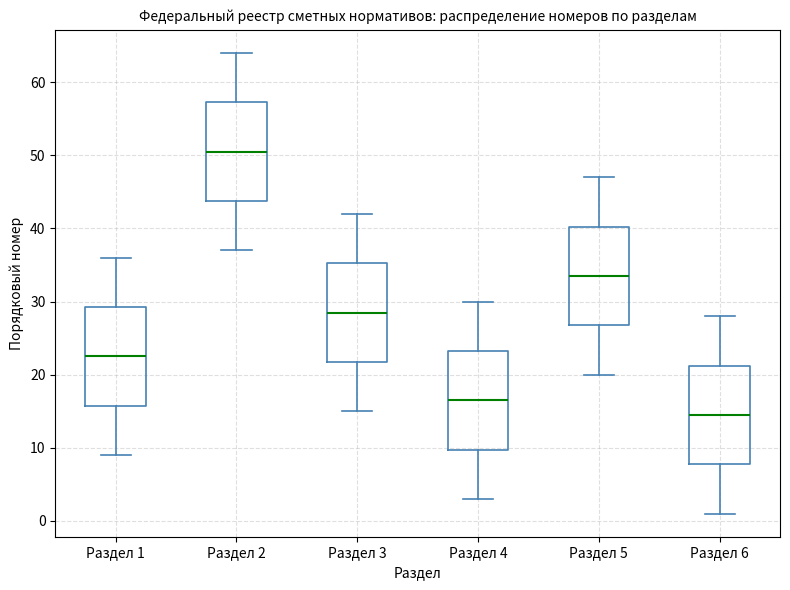

Reading left to right, read every box against the y-axis: the position of its median line, the range the box covers, and the ends of its whiskers. The values are not printed on the chart, so give them approximately, as read against the axis.

Раздел 1: median 23, box 16 to 29, whiskers 9 to 36
Раздел 2: median 51, box 44 to 57, whiskers 37 to 64
Раздел 3: median 29, box 22 to 35, whiskers 15 to 42
Раздел 4: median 17, box 10 to 23, whiskers 3 to 30
Раздел 5: median 34, box 27 to 40, whiskers 20 to 47
Раздел 6: median 15, box 8 to 21, whiskers 1 to 28